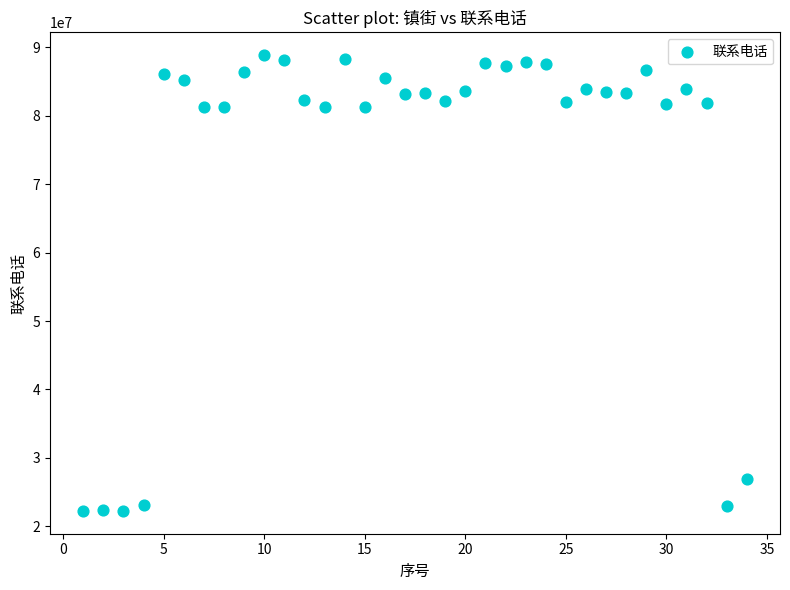

What is the range of X values (max minus min)?

33